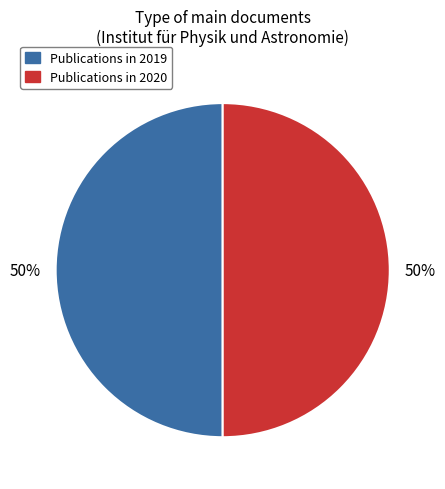

To the nearest percent, what is the average slice percentage?

50%